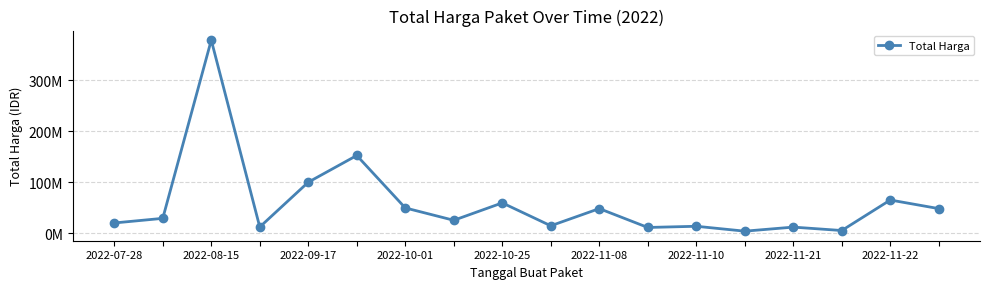

Is this an area chart (filled region under the line)?

No